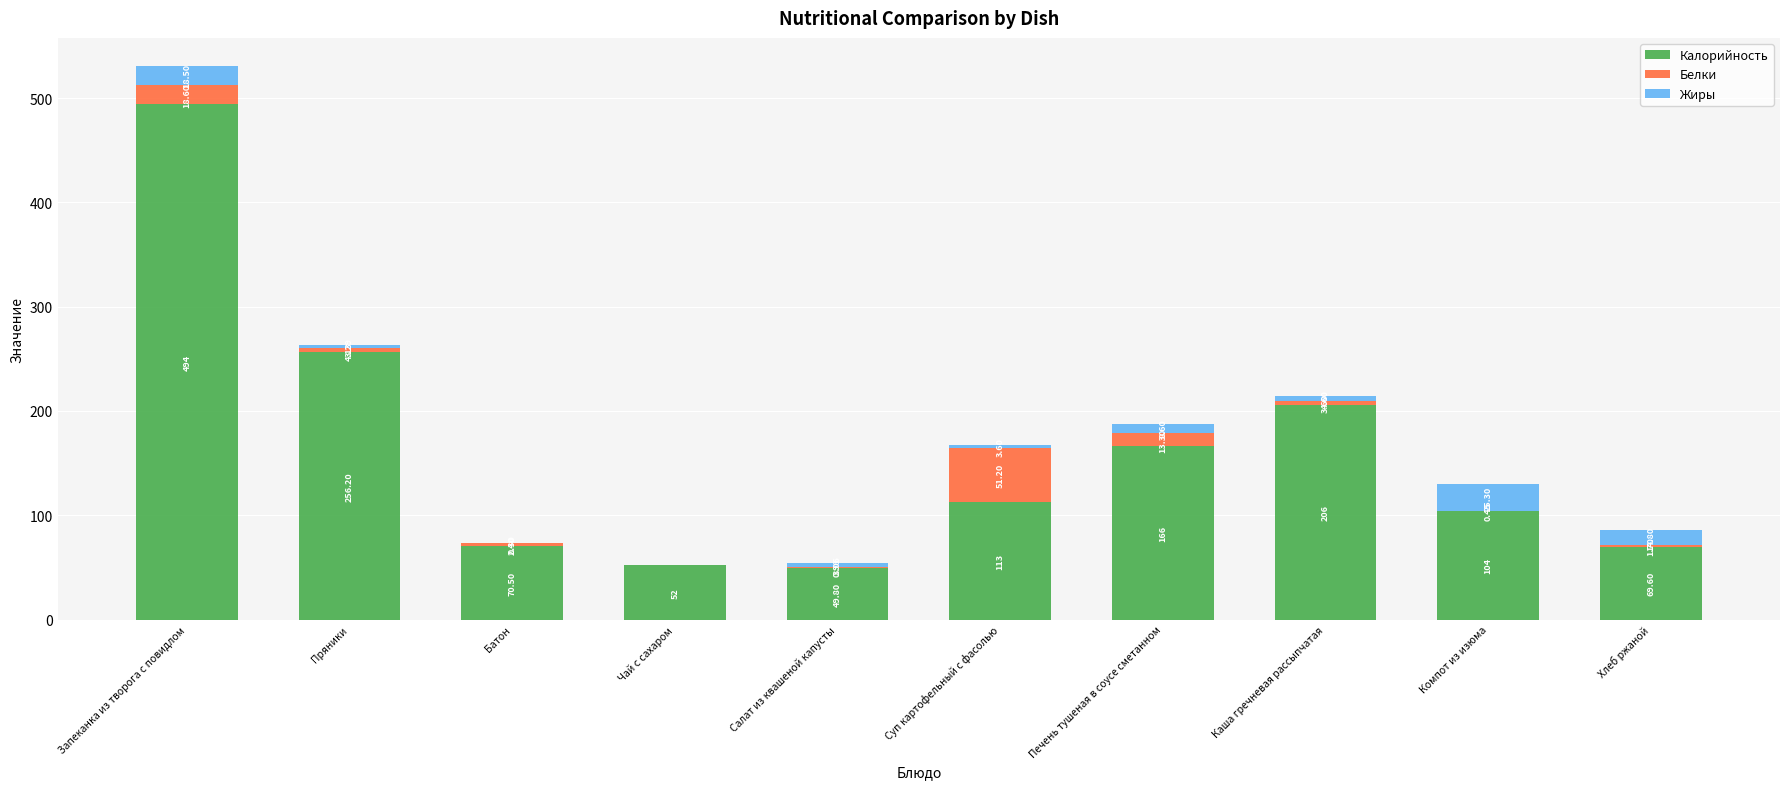

At which category is the sum across all series the highest?

Запеканка из творога с повидлом